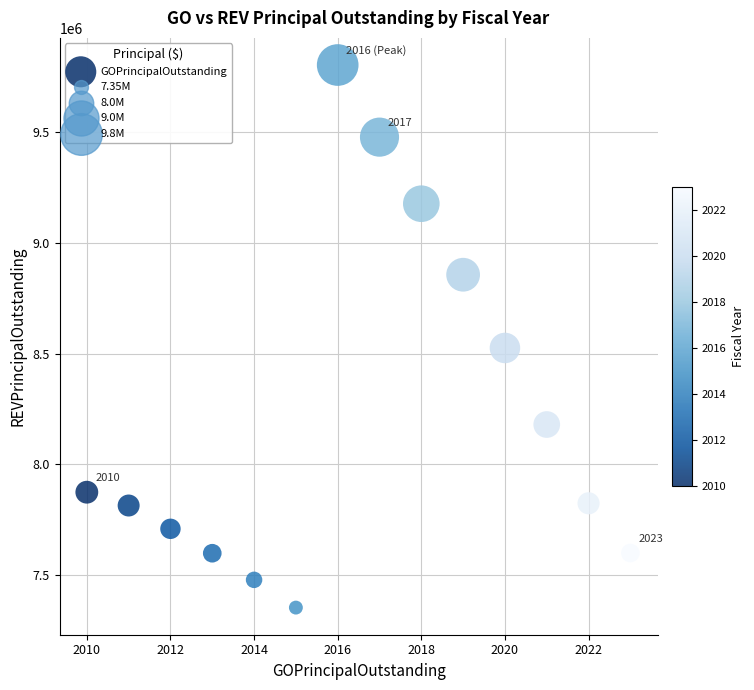

What is the range of X values (max minus min)?

13.0